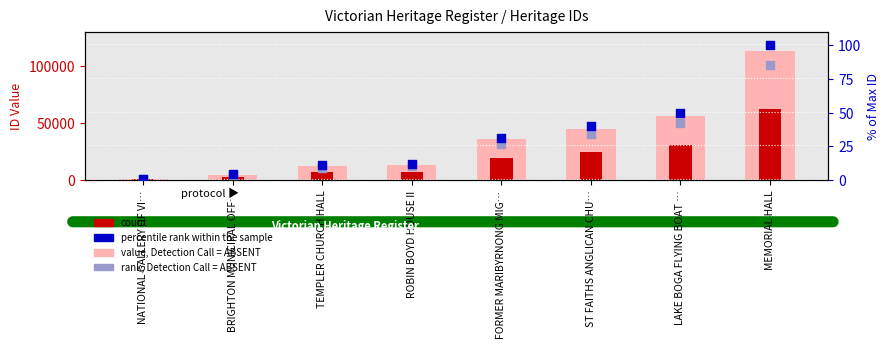

Is the value of percentile rank within the sample at MEMORIAL HALL greater than the value of count at ROBIN BOYD HOUSE II?

No